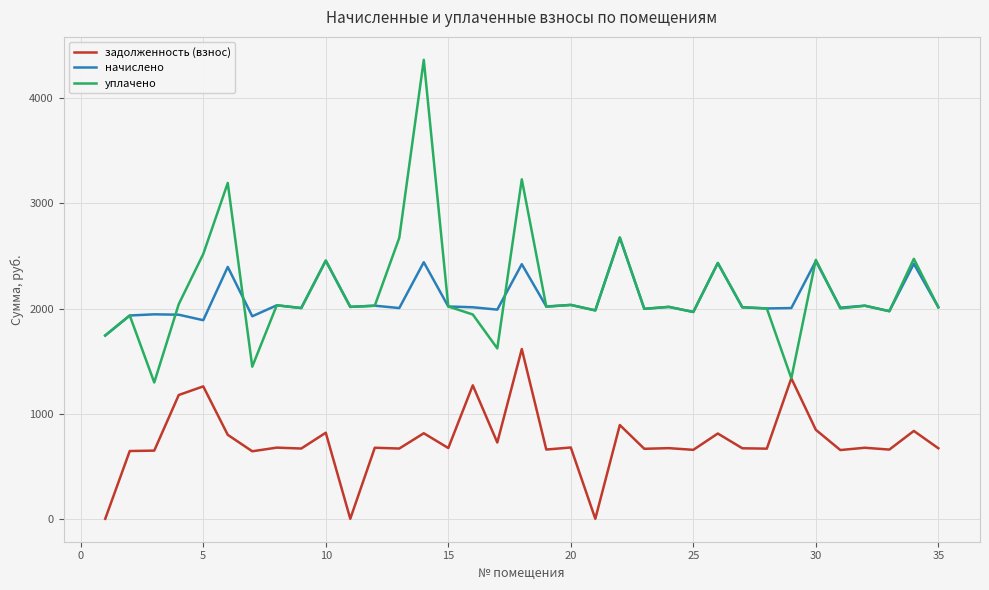

Which series has the widest spread of values?

уплачено